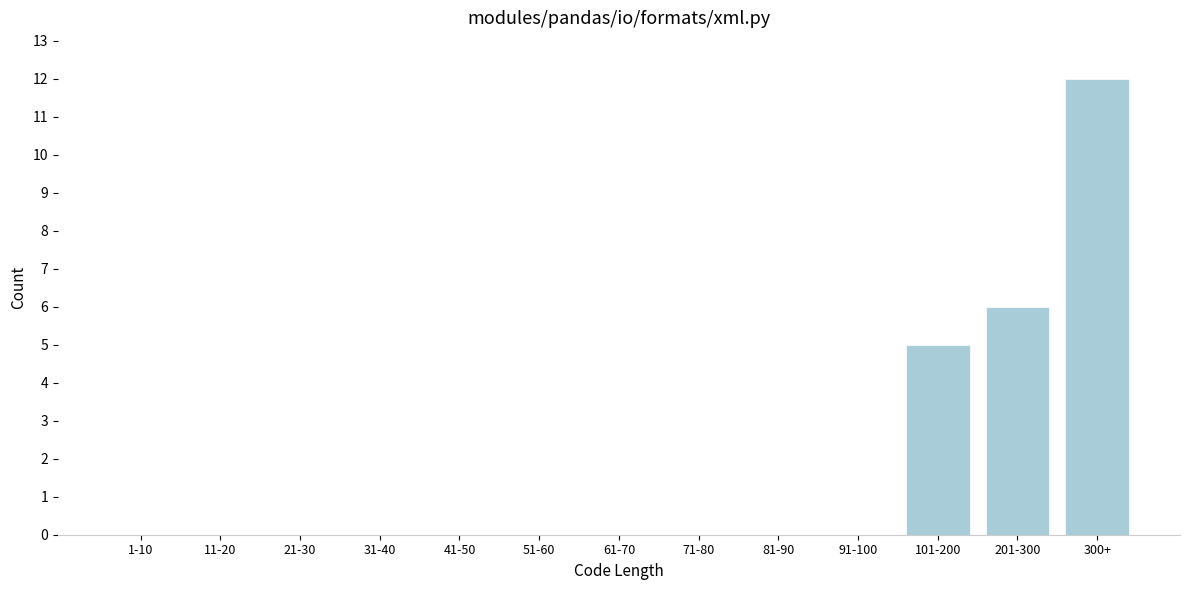

Reading left to right, extract all data points from this chart.

1-10=0	11-20=0	21-30=0	31-40=0	41-50=0	51-60=0	61-70=0	71-80=0	81-90=0	91-100=0	101-200=5	201-300=6	300+=12